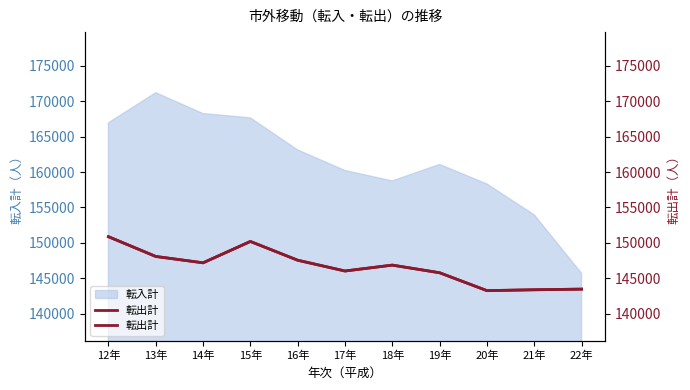

Reading left to right, what are all the values shown in this chart?

150866	148076	147176	150193	147542	146020	146852	145772	143248	143369	143460